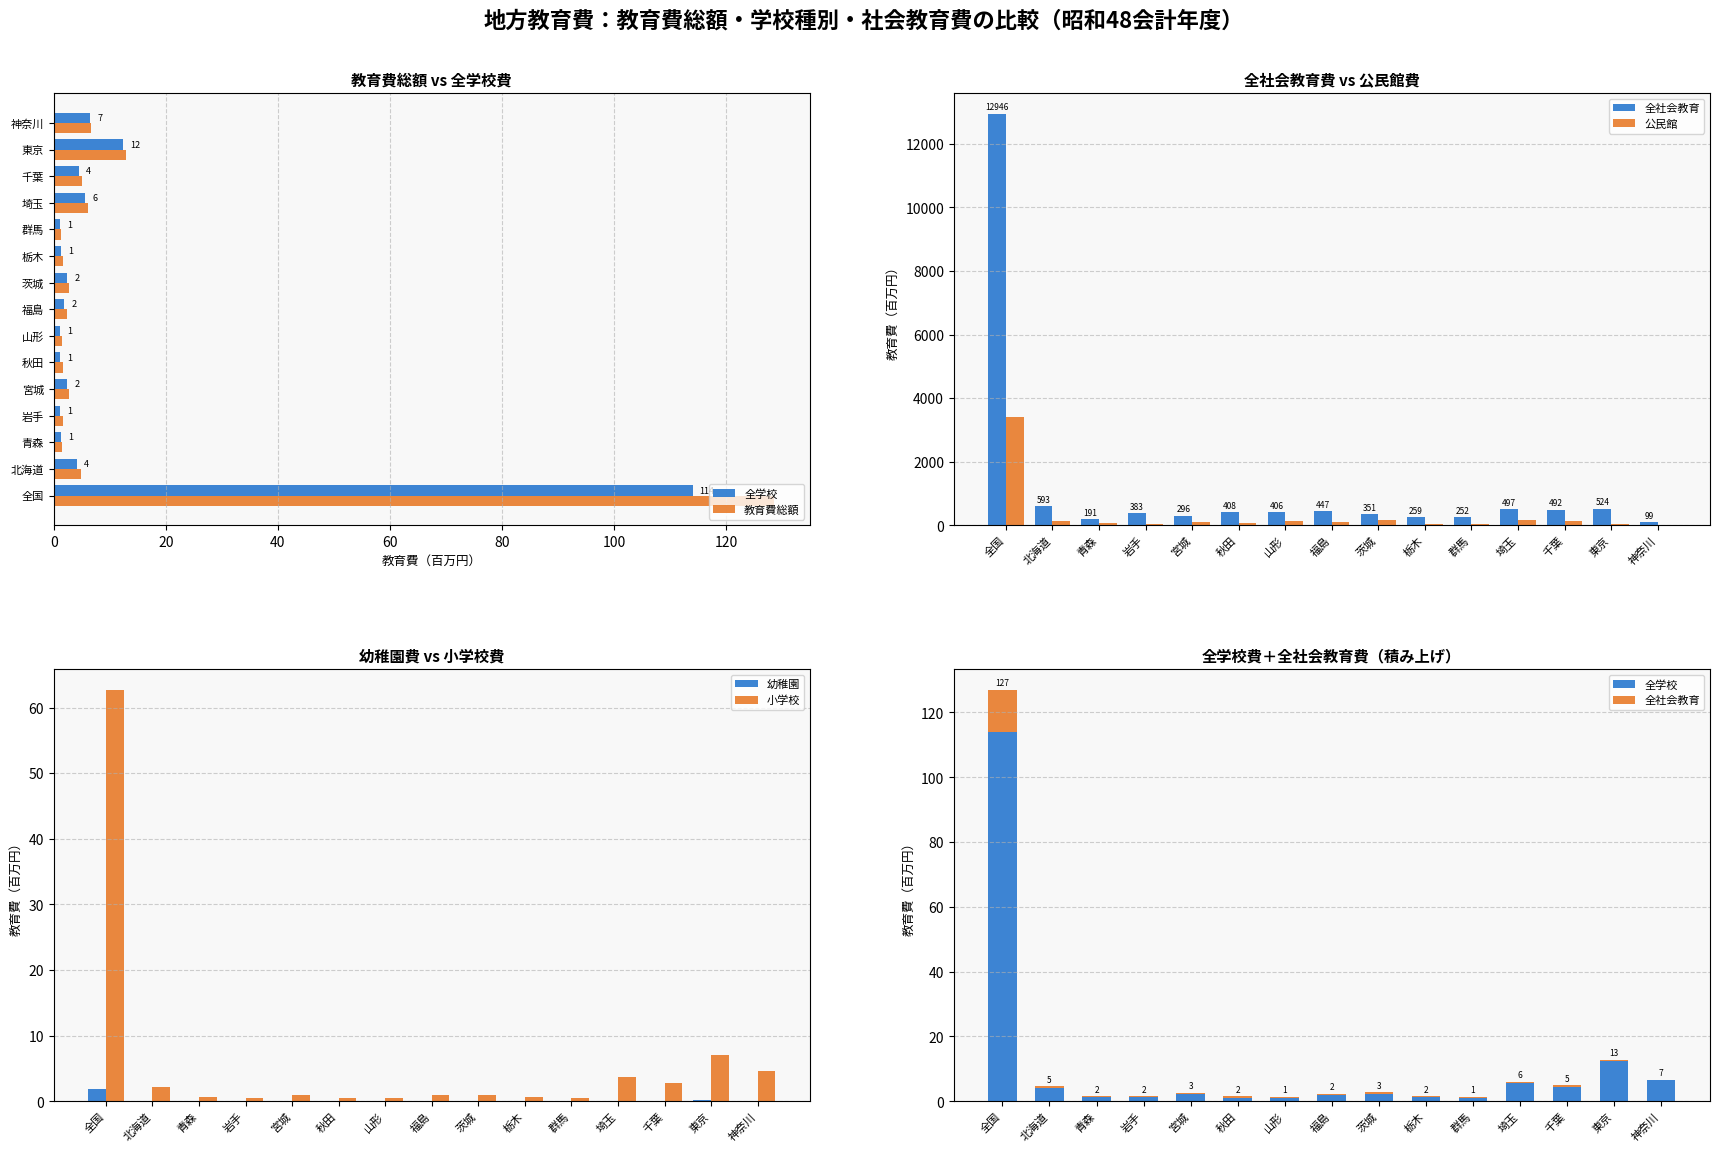

What is the highest value of the 小学校 series?

62.7